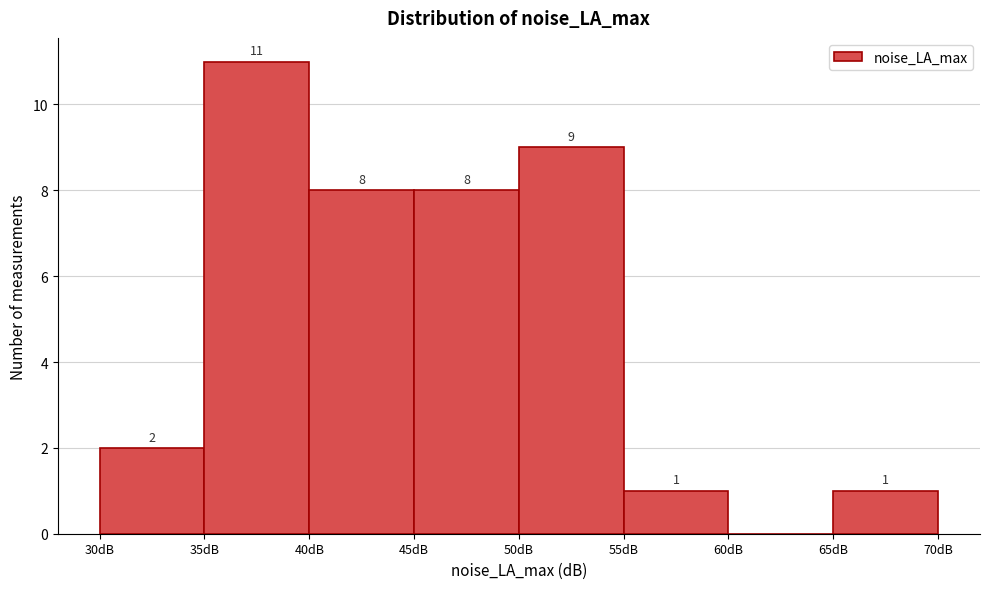

Over which range of the x-axis is the bar tallest?

35 to 40